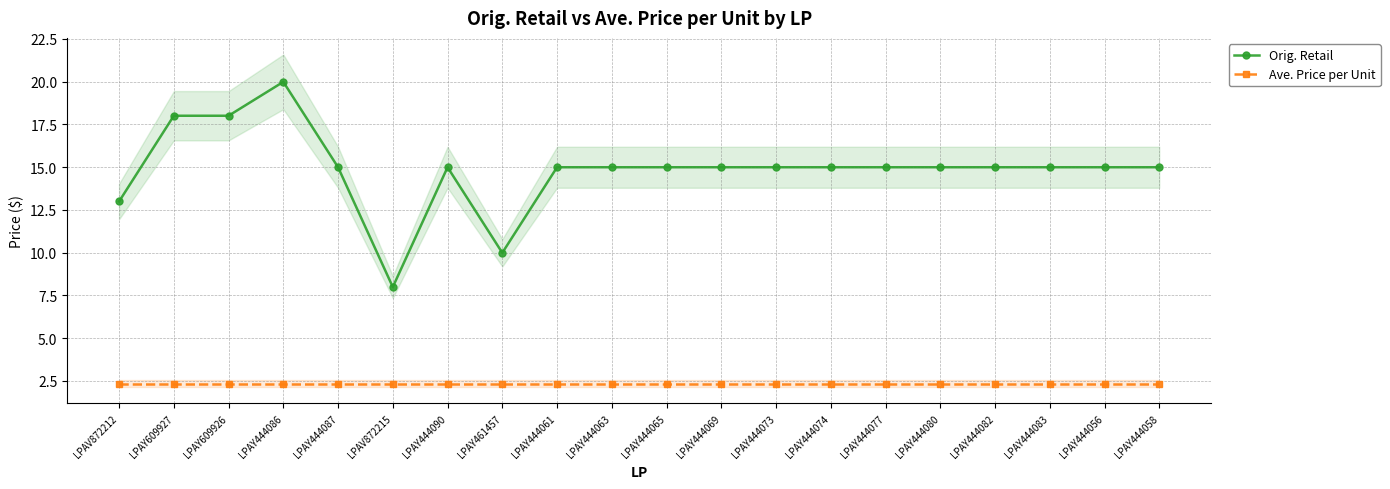

True or false: Orig. Retail and Ave. Price per Unit intersect in this chart.

False